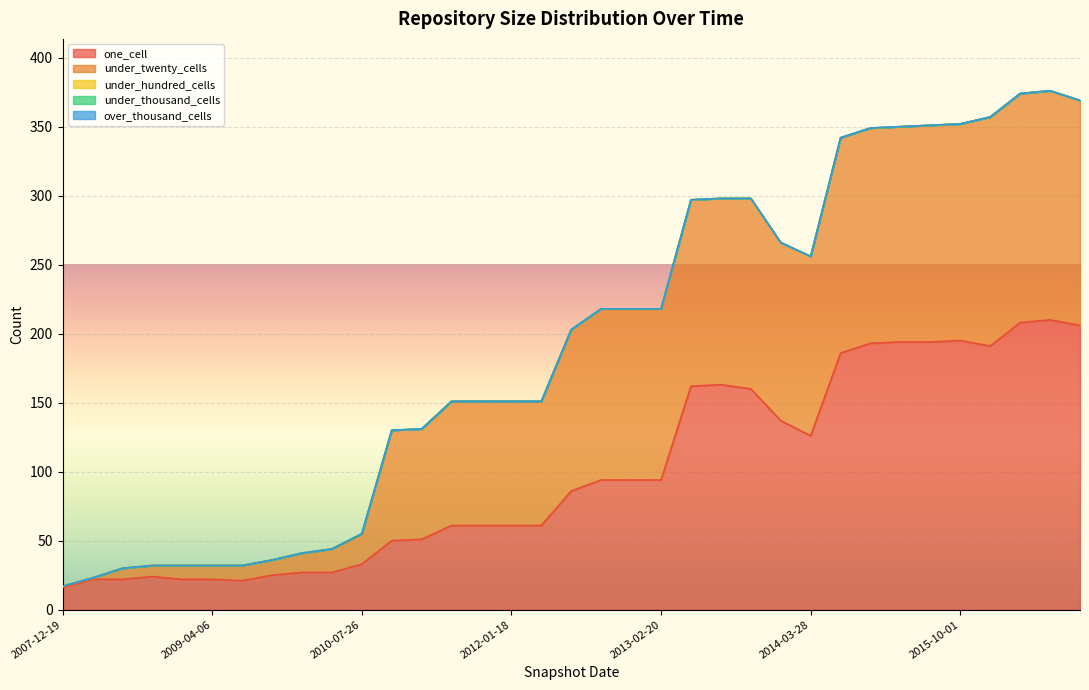

What is the difference between the highest and lowest values at 2015-10-01?

195